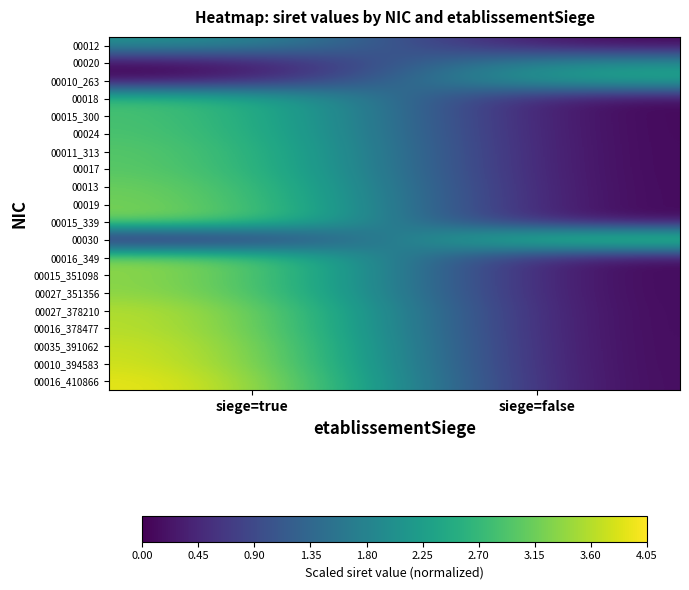

Which has a higher value, siege=false or siege=true?

siege=true